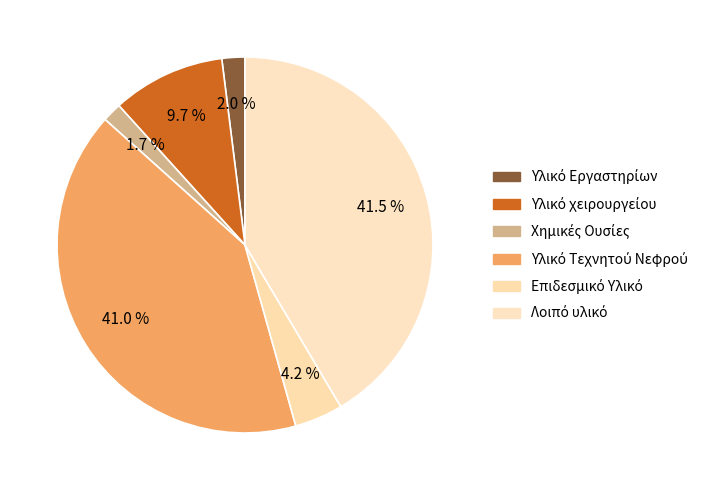

Is Χημικές Ουσίες the majority of the pie?

No